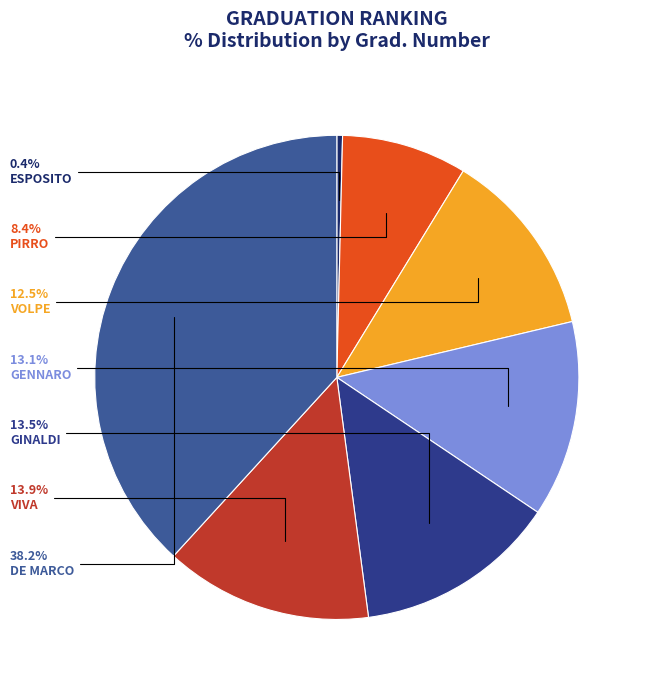

How many slices are in this pie chart?

7